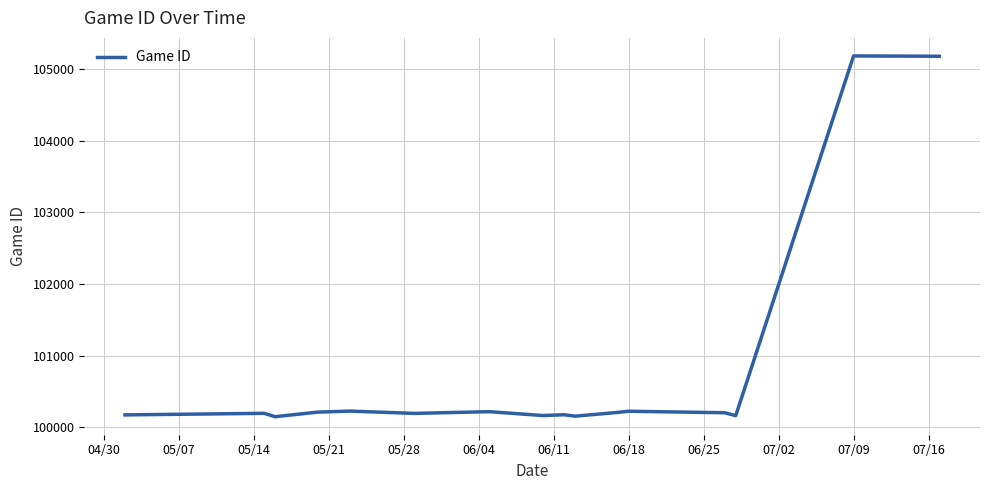

What is the difference between the maximum and minimum values?

5038